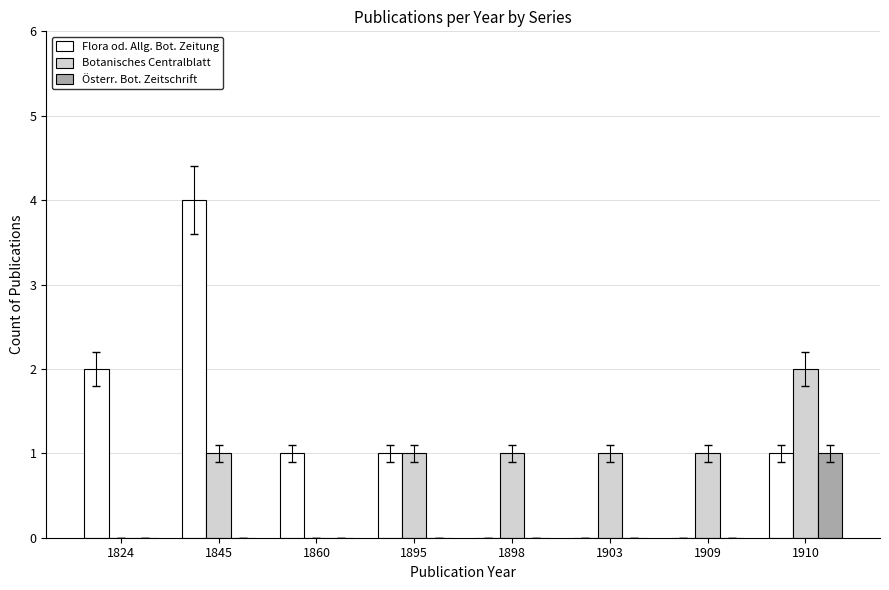

At which category is the sum across all series the highest?

1845